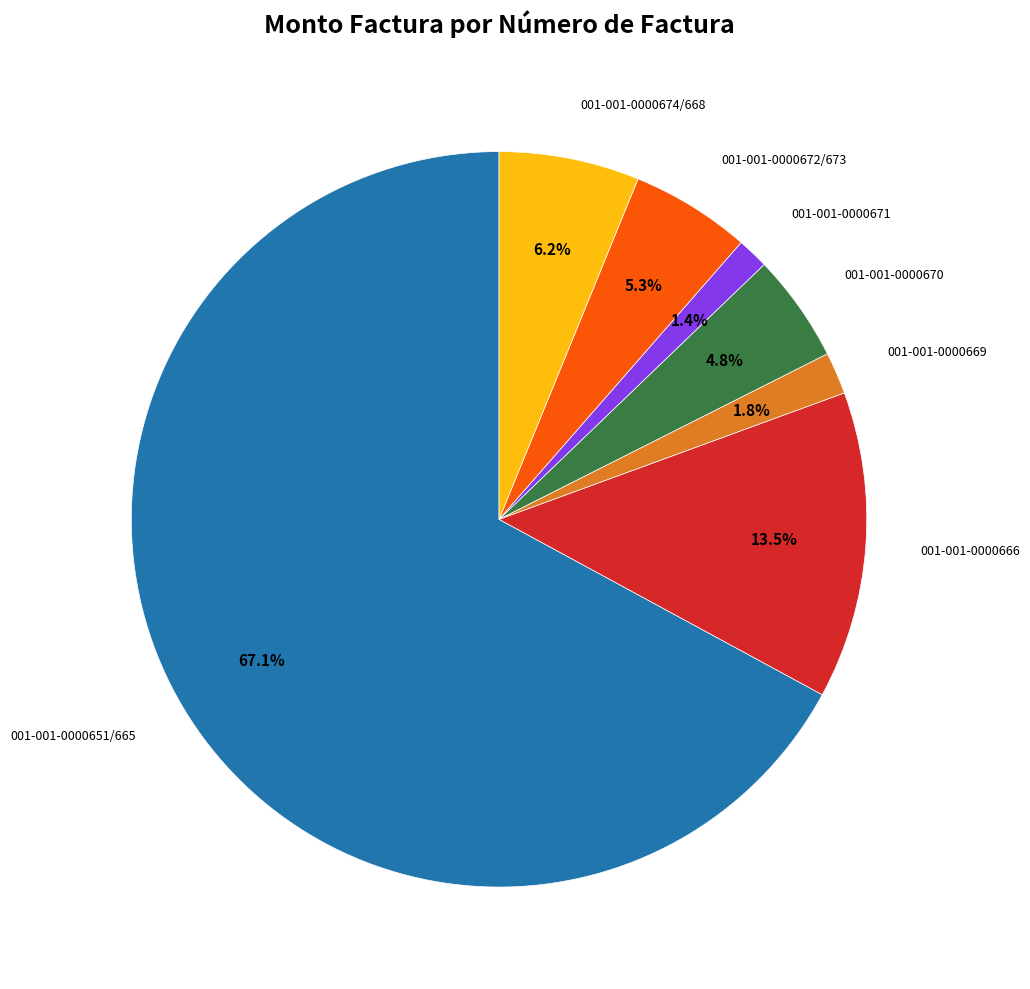

Does any single category account for the majority?

Yes